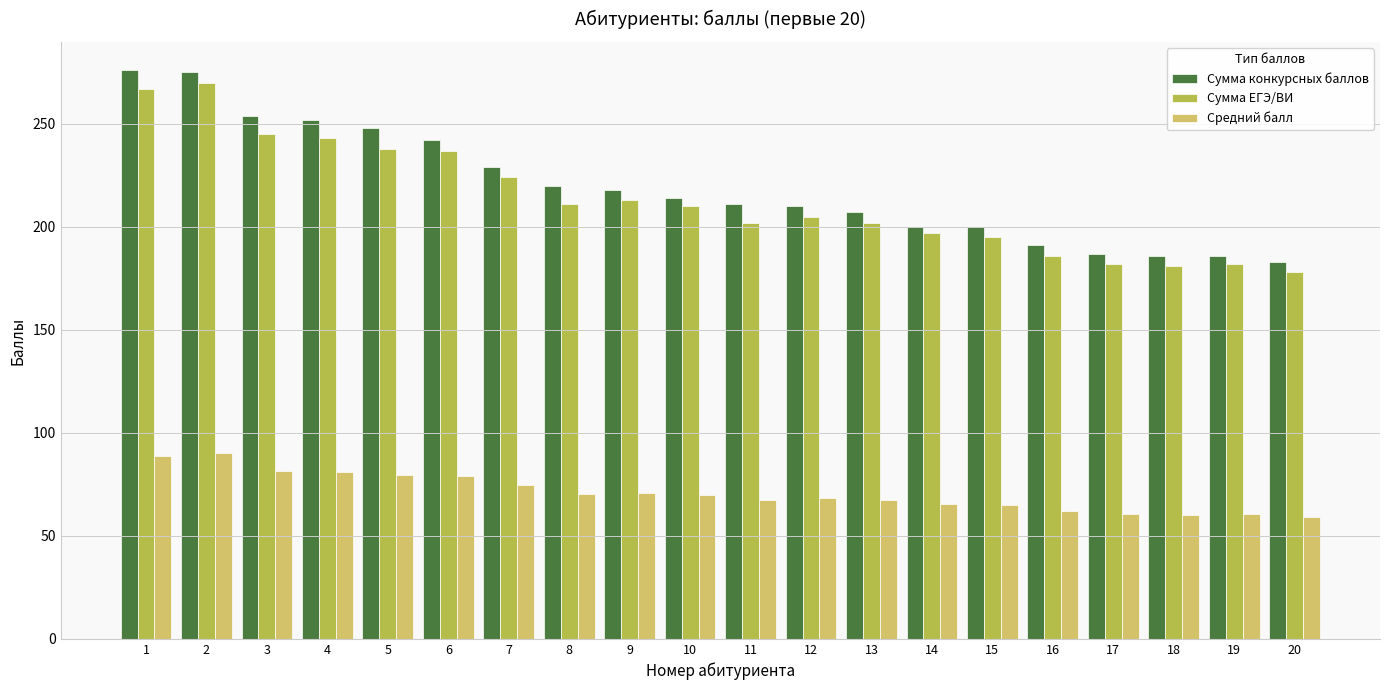

The Сумма конкурсных баллов series shows 306.4 at 18. True or false?

False